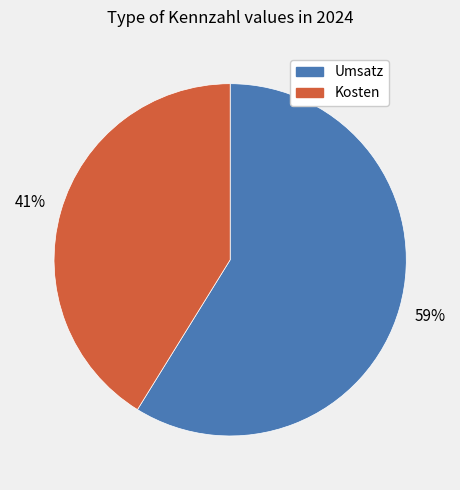

Which has a higher value, Umsatz or Kosten?

Umsatz